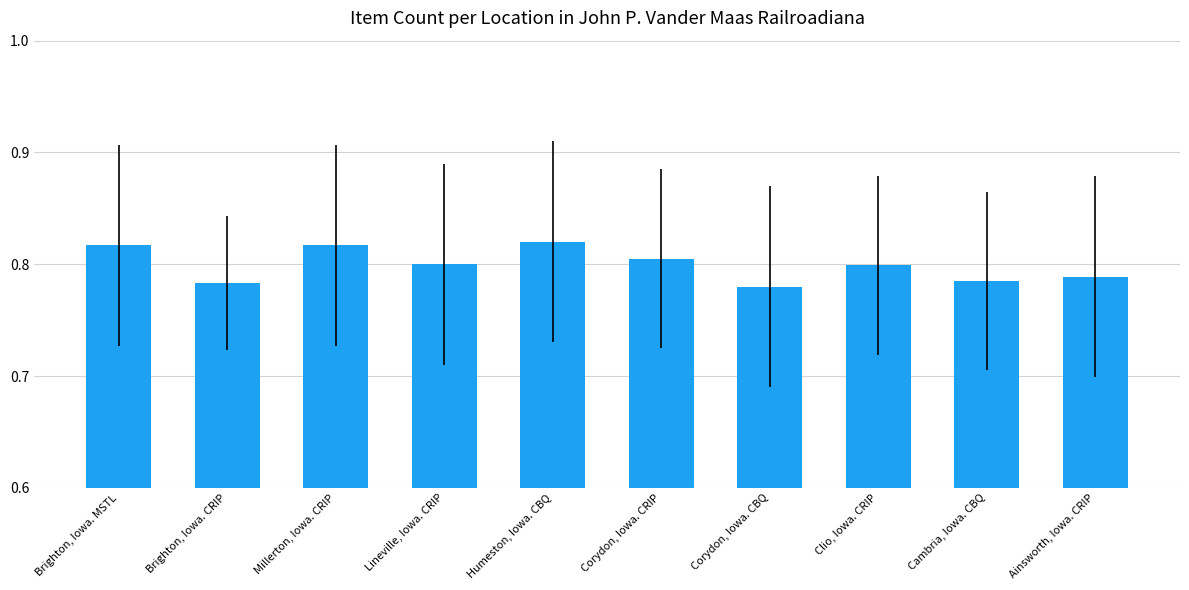

How many values are between 0 and 1?

10